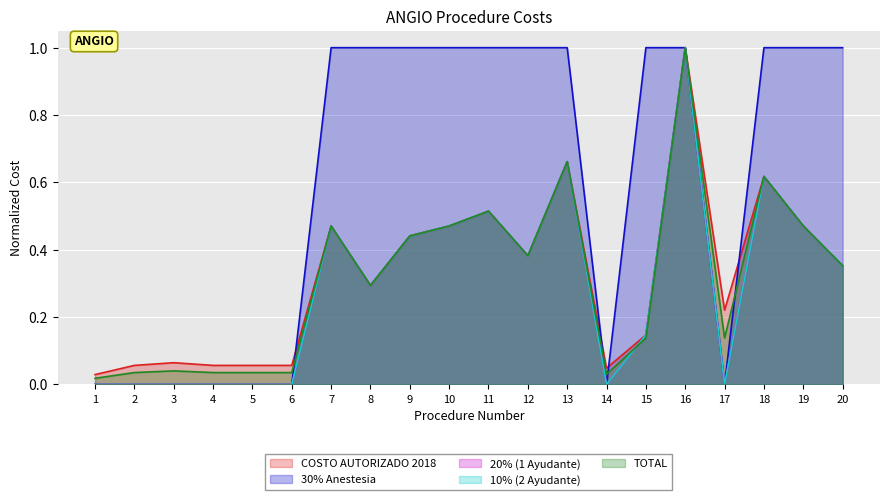

True or false: 10% (2 Ayudante) has a value of 0.6 at 12.

False